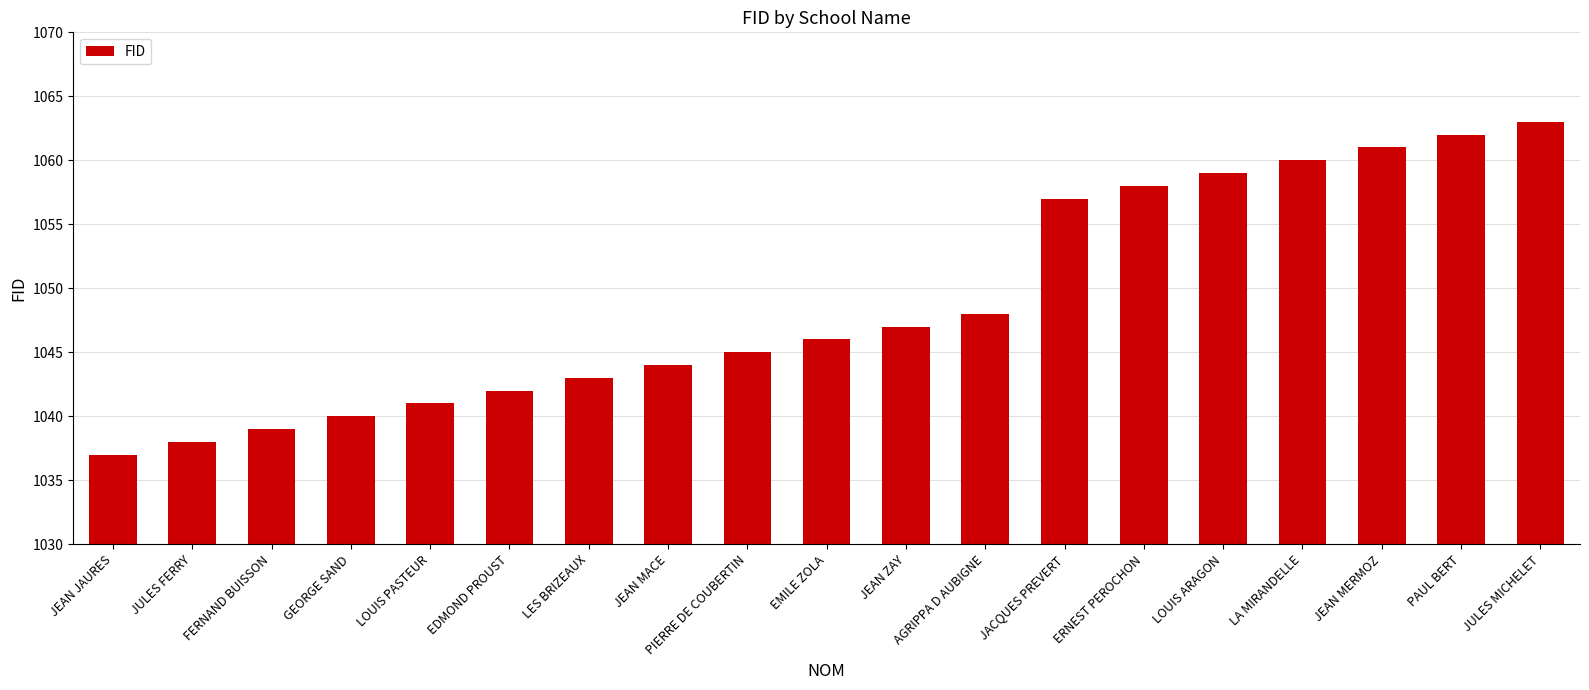

List the labels in order of value, smallest first.

JEAN JAURES, JULES FERRY, FERNAND BUISSON, GEORGE SAND, LOUIS PASTEUR, EDMOND PROUST, LES BRIZEAUX, JEAN MACE, PIERRE DE COUBERTIN, EMILE ZOLA, JEAN ZAY, AGRIPPA D AUBIGNE, JACQUES PREVERT, ERNEST PEROCHON, LOUIS ARAGON, LA MIRANDELLE, JEAN MERMOZ, PAUL BERT, JULES MICHELET